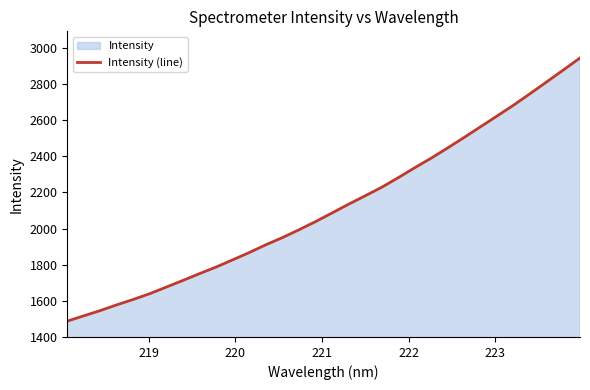

What is the smallest value displayed?

1487.7